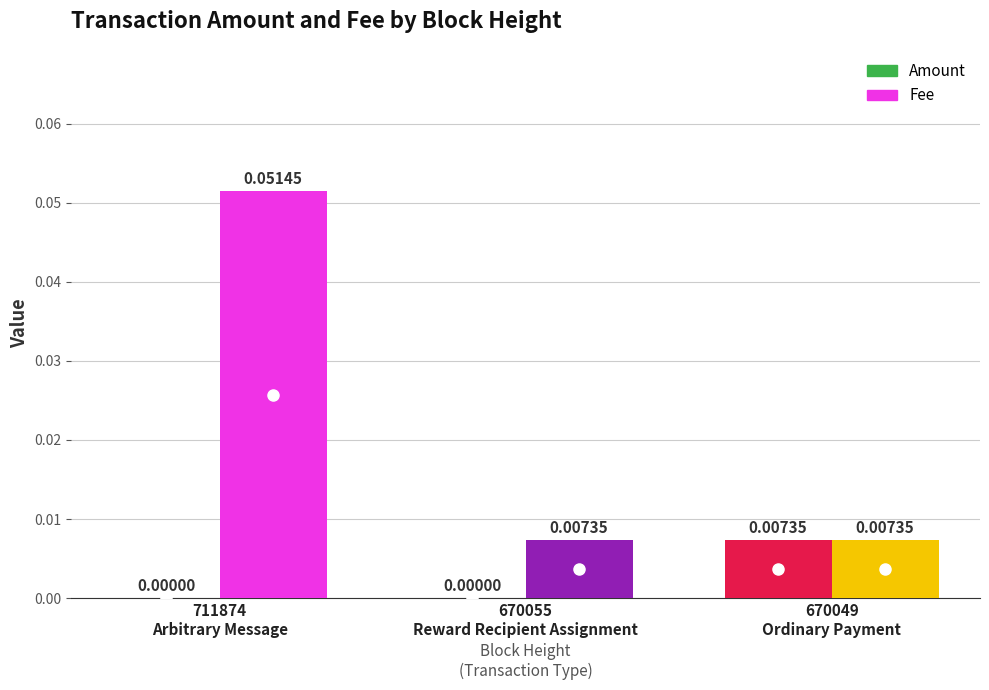

At which category is the sum across all series the highest?

711874